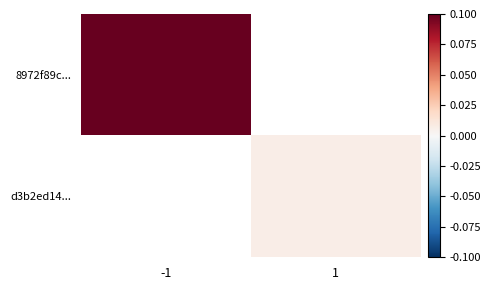

Which label corresponds to the largest value in the chart?

-1